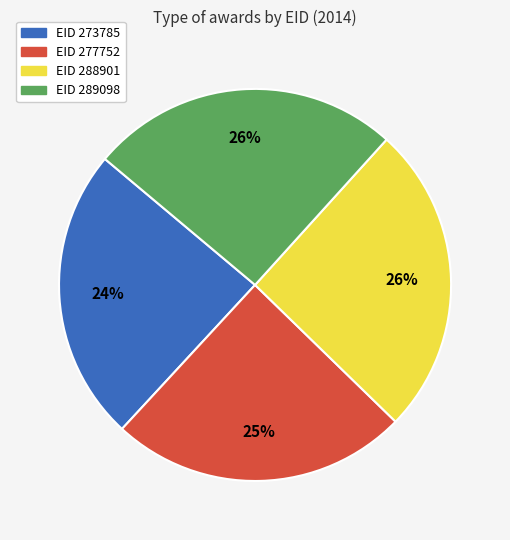

Is there a majority slice in this chart?

No